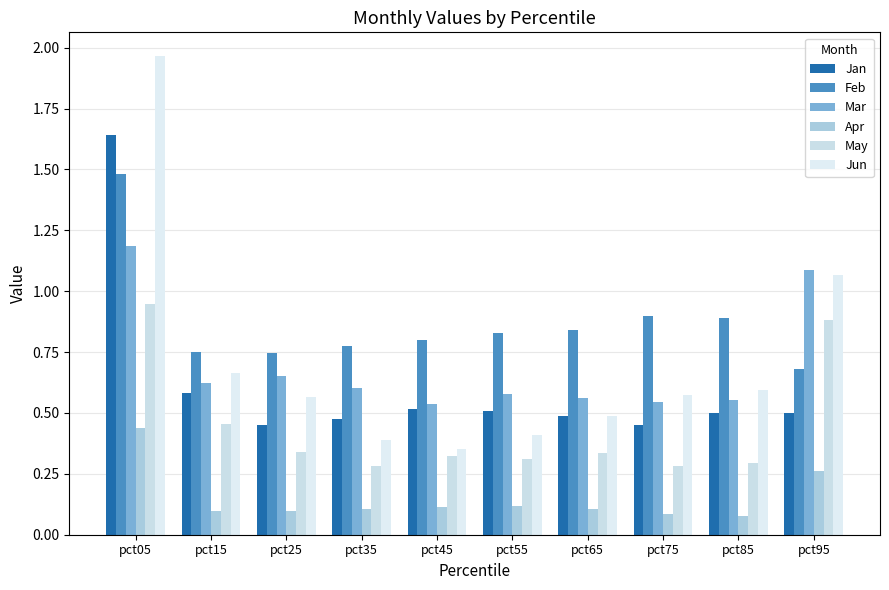

Reading left to right, extract all data points from this chart.

Jan: pct05=1.6	pct15=0.6	pct25=0.5	pct35=0.5	pct45=0.5	pct55=0.5	pct65=0.5	pct75=0.5	pct85=0.5	pct95=0.5
Feb: pct05=1.5	pct15=0.8	pct25=0.7	pct35=0.8	pct45=0.8	pct55=0.8	pct65=0.8	pct75=0.9	pct85=0.9	pct95=0.7
Mar: pct05=1.2	pct15=0.6	pct25=0.7	pct35=0.6	pct45=0.5	pct55=0.6	pct65=0.6	pct75=0.5	pct85=0.6	pct95=1.1
Apr: pct05=0.4	pct15=0.1	pct25=0.1	pct35=0.1	pct45=0.1	pct55=0.1	pct65=0.1	pct75=0.1	pct85=0.1	pct95=0.3
May: pct05=0.9	pct15=0.5	pct25=0.3	pct35=0.3	pct45=0.3	pct55=0.3	pct65=0.3	pct75=0.3	pct85=0.3	pct95=0.9
Jun: pct05=2.0	pct15=0.7	pct25=0.6	pct35=0.4	pct45=0.4	pct55=0.4	pct65=0.5	pct75=0.6	pct85=0.6	pct95=1.1